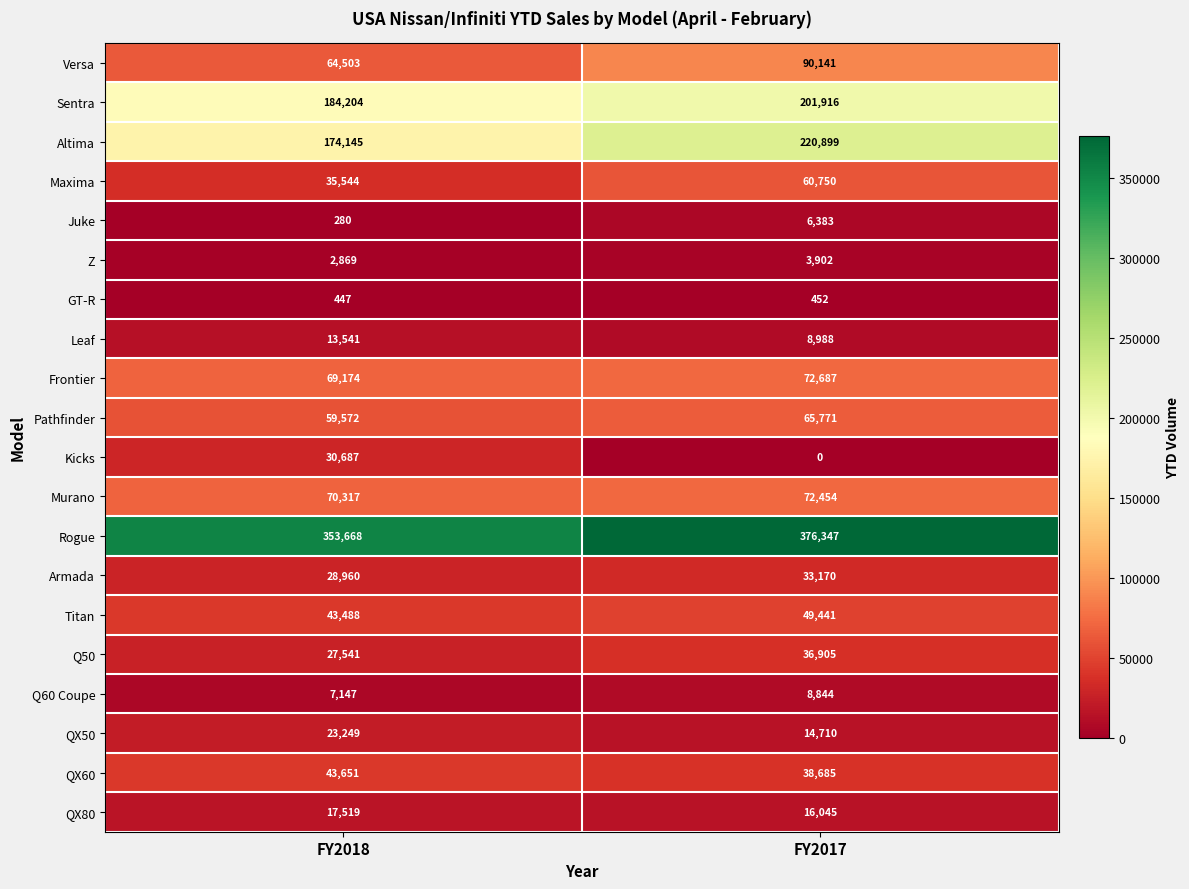

Read the Leaf value at FY2018, to the nearest 50.

13550